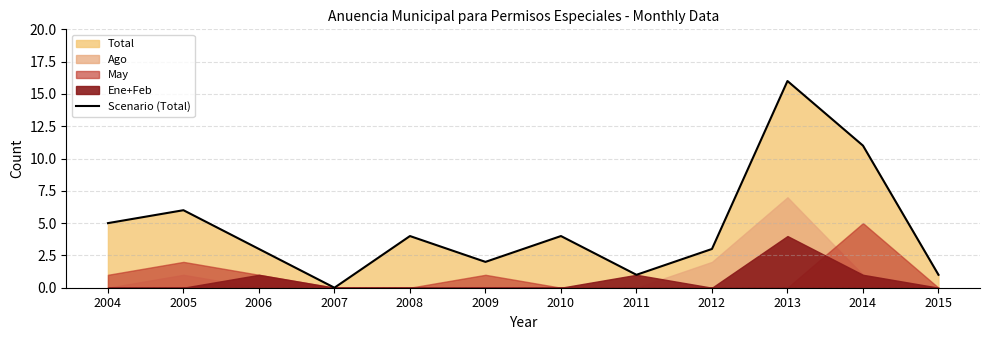

At which category does the chart reach its minimum across all series?

2007